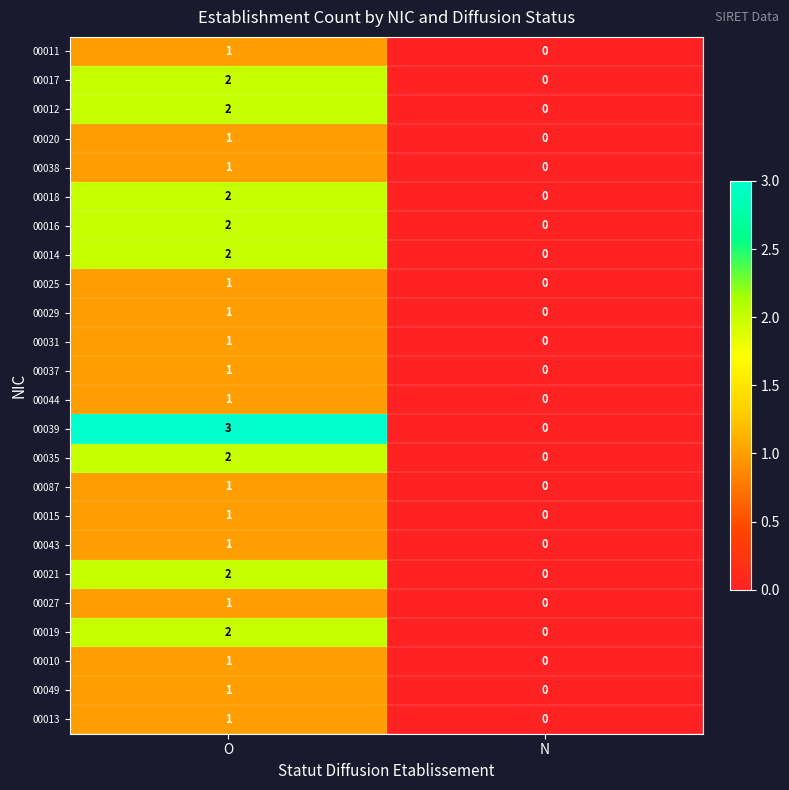

True or false: 00015 has a value of 1 at O.

True